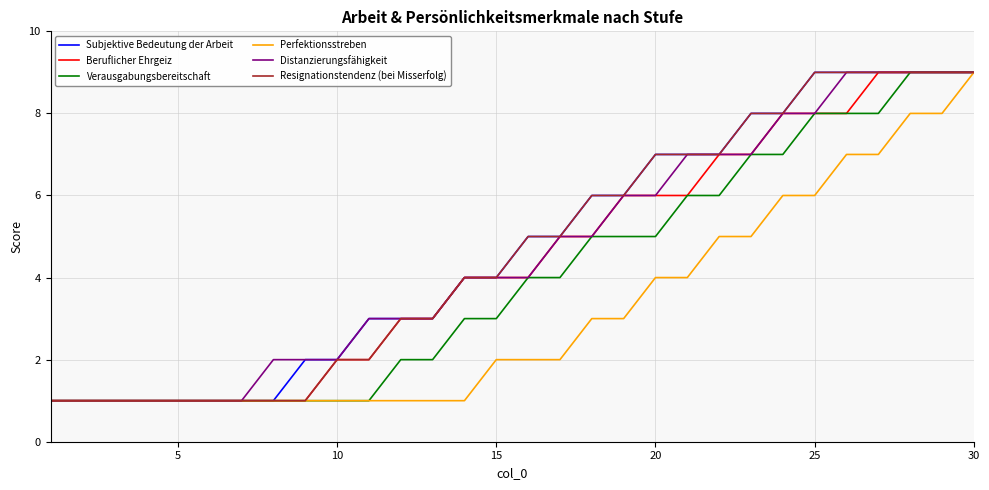

What are all the series names shown in the legend?

Subjektive Bedeutung der Arbeit, Beruflicher Ehrgeiz, Verausgabungsbereitschaft, Perfektionsstreben, Distanzierungsfähigkeit, Resignationstendenz (bei Misserfolg)